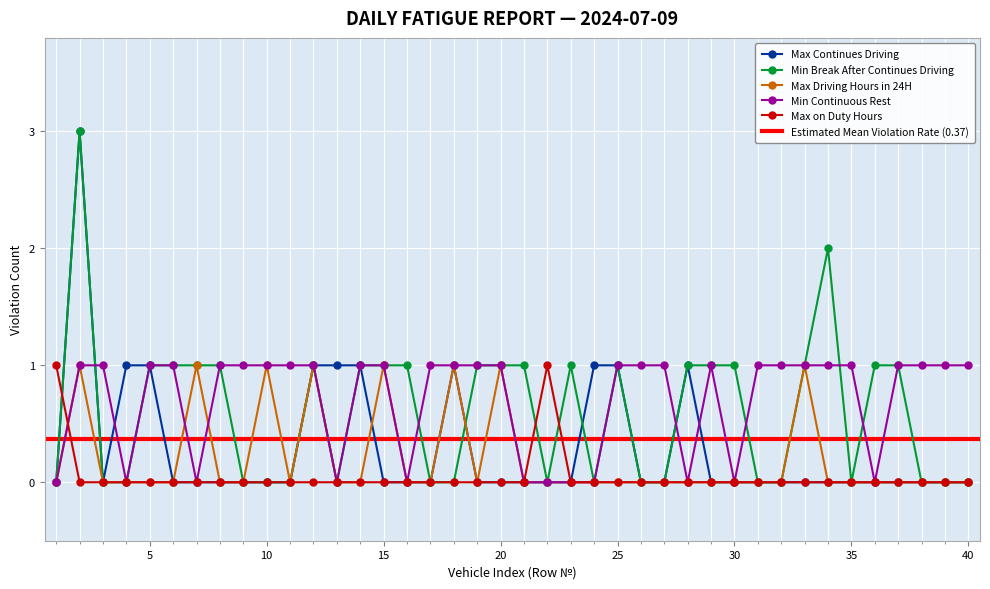

What are all the series names shown in the legend?

Max Continues Driving, Min Break After Continues Driving, Max Driving Hours in 24H, Min Continuous Rest, Max on Duty Hours